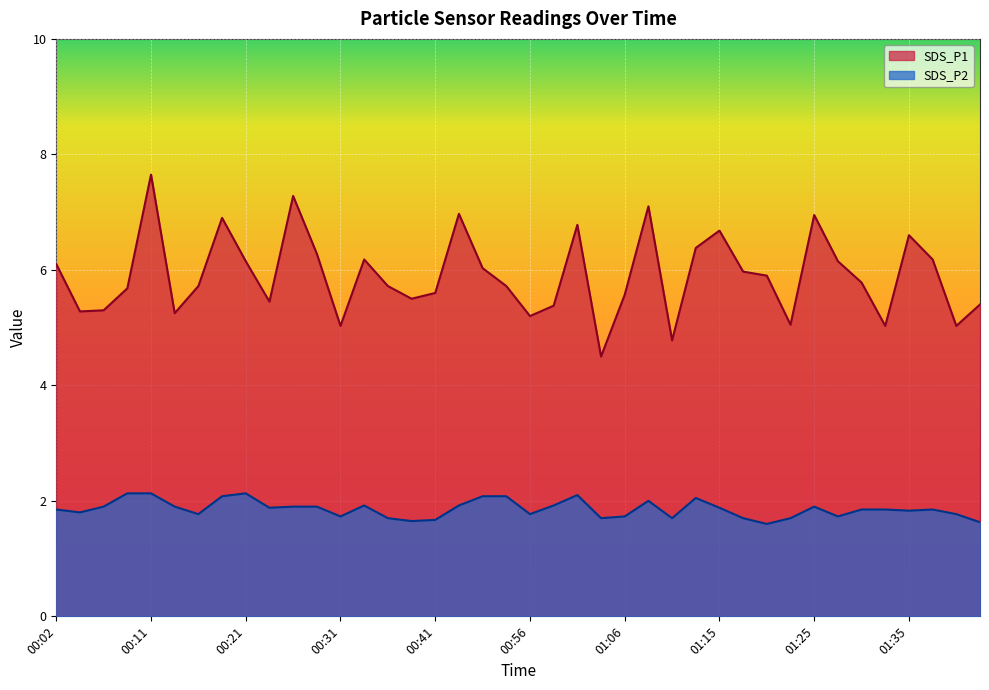

Where is the first local maximum for SDS_P1?

00:11